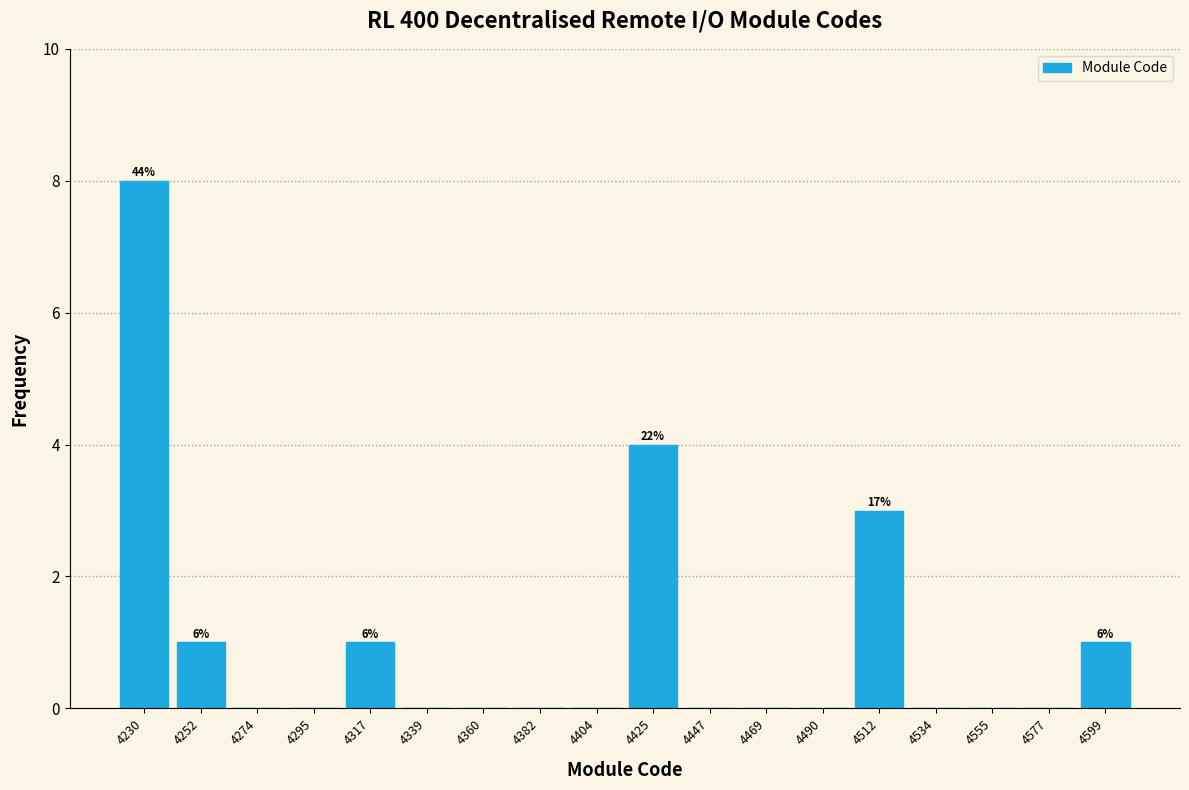

Over which range of the x-axis is the bar tallest?

4220 to 4240